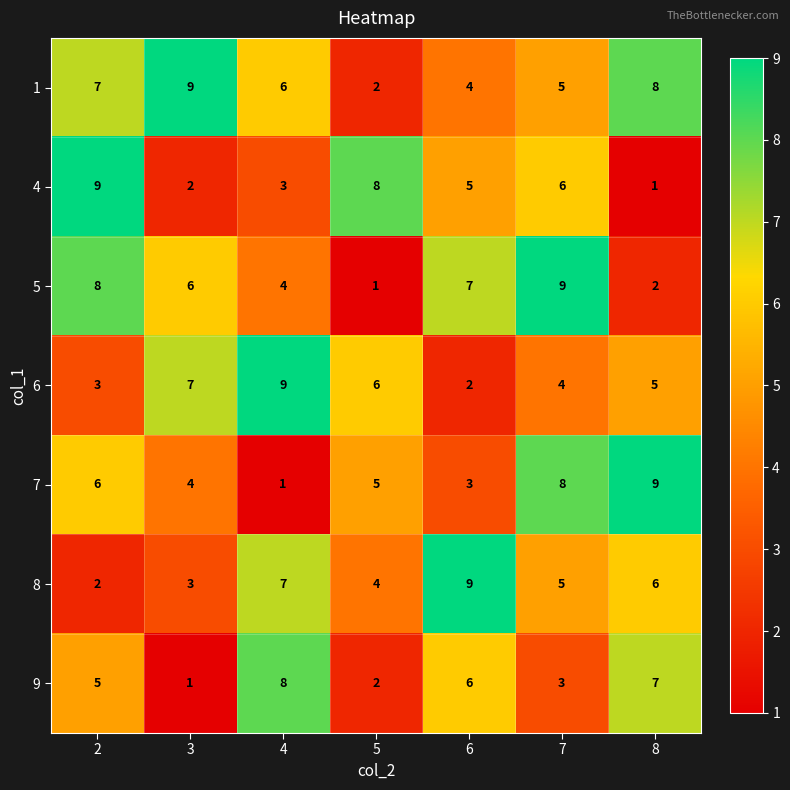

The value of 7 at 3 is 6. True or false?

False